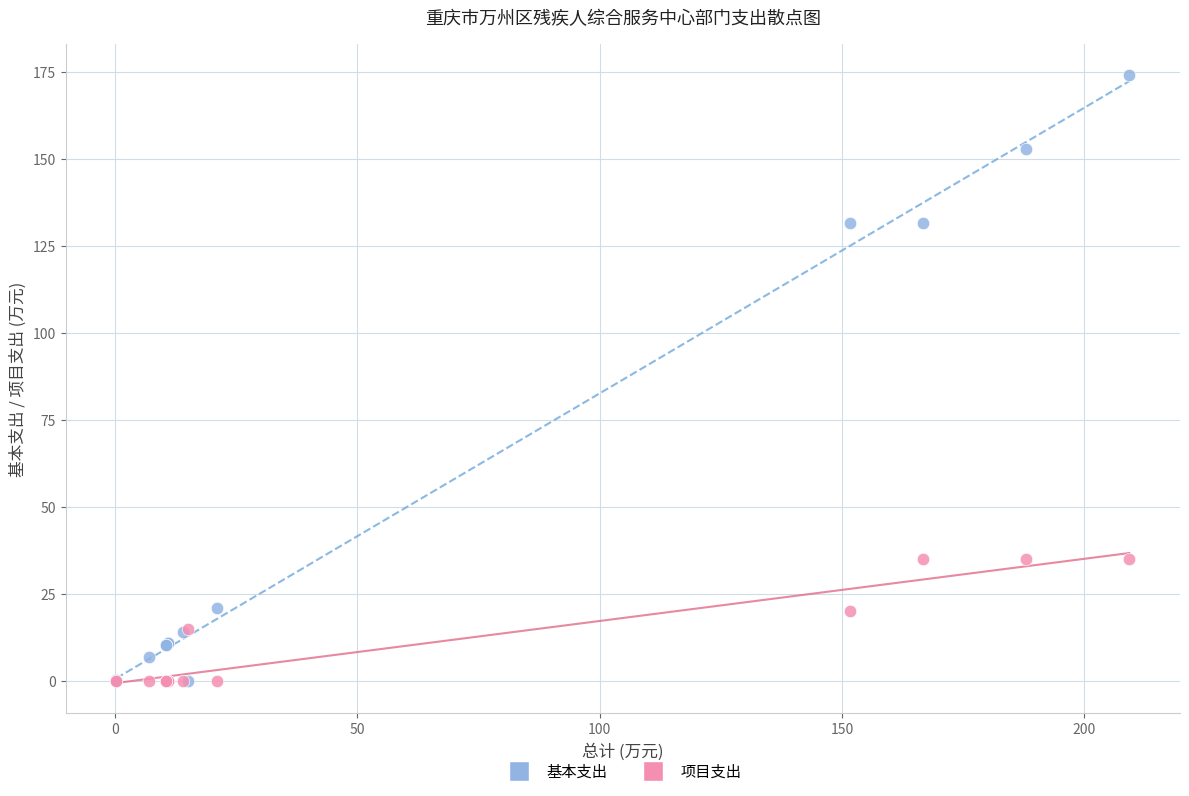

What are all the series names shown in the legend?

基本支出, 项目支出